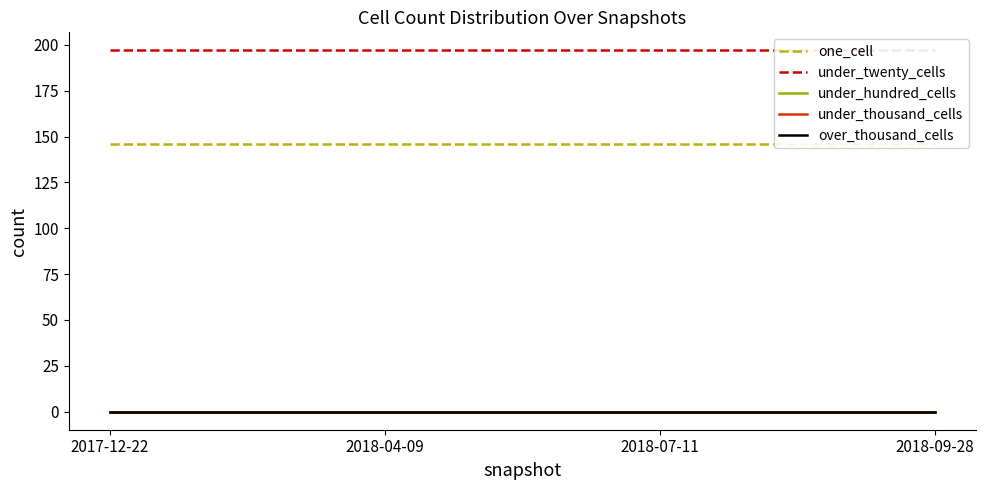

Between 2018-07-11 and 2018-04-09, which is larger?

2018-07-11